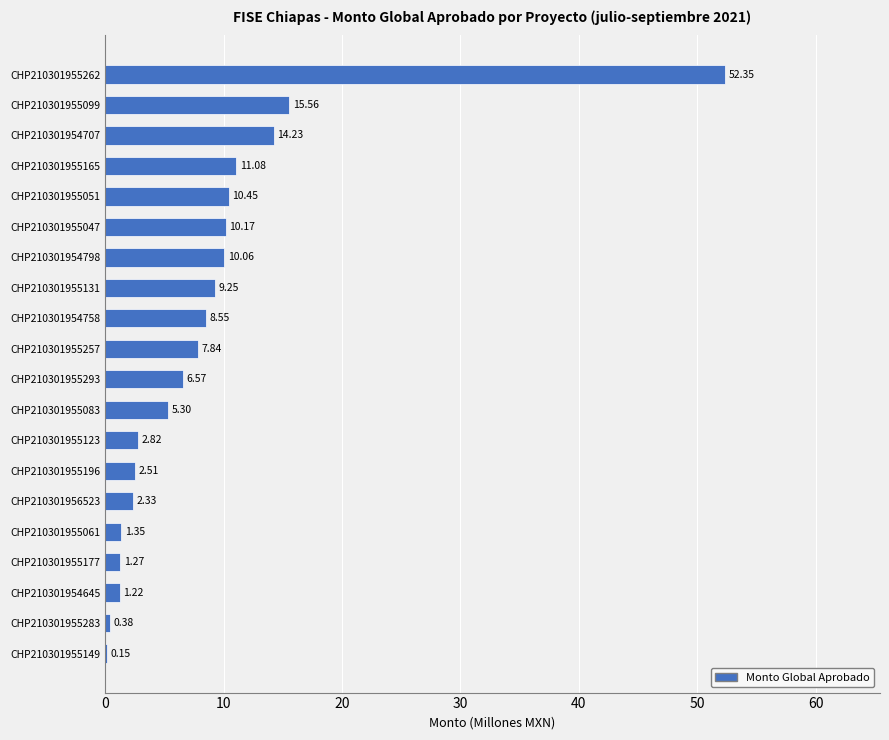

What is the change in value from CHP210301955257 to CHP210301955083?

-2.5